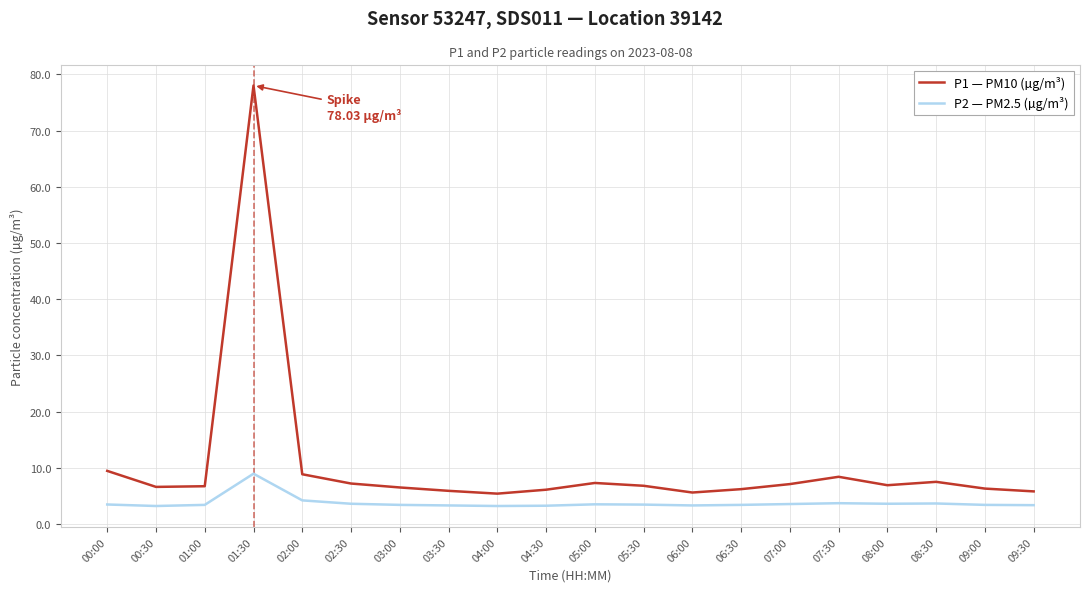

The value of P1 — PM10 (µg/m³) at 05:00 is 7.3. True or false?

True